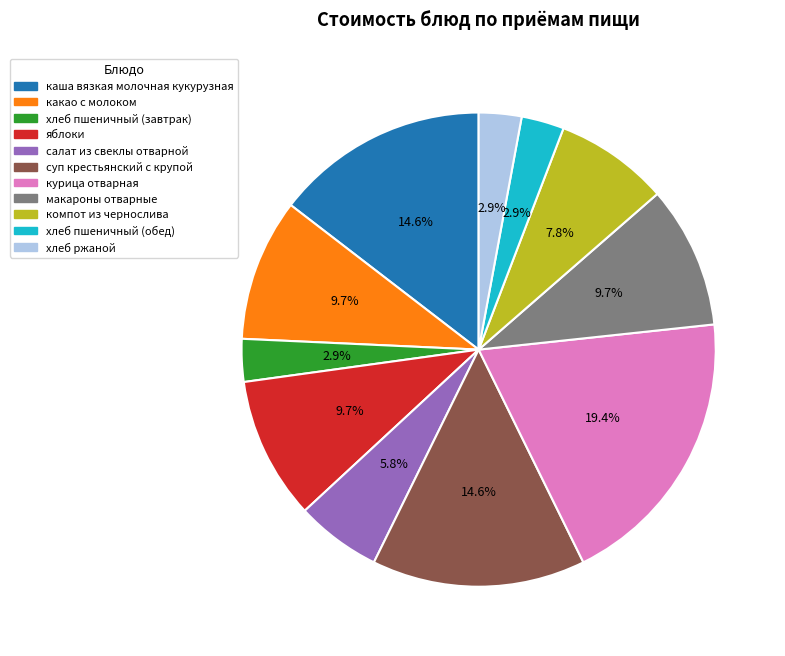

Count the number of slices in the pie.

11